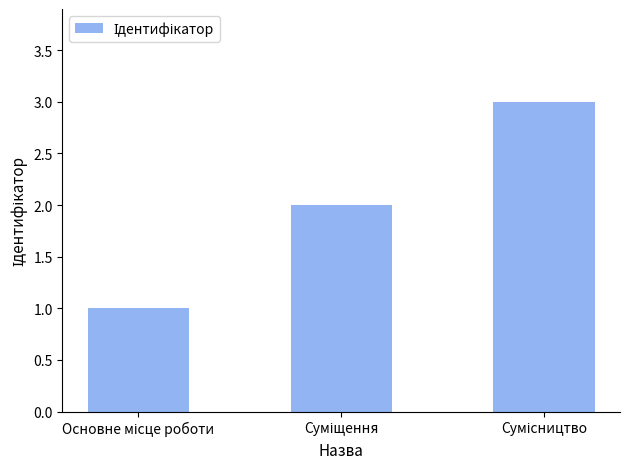

What is the difference between the second highest and minimum values?

1